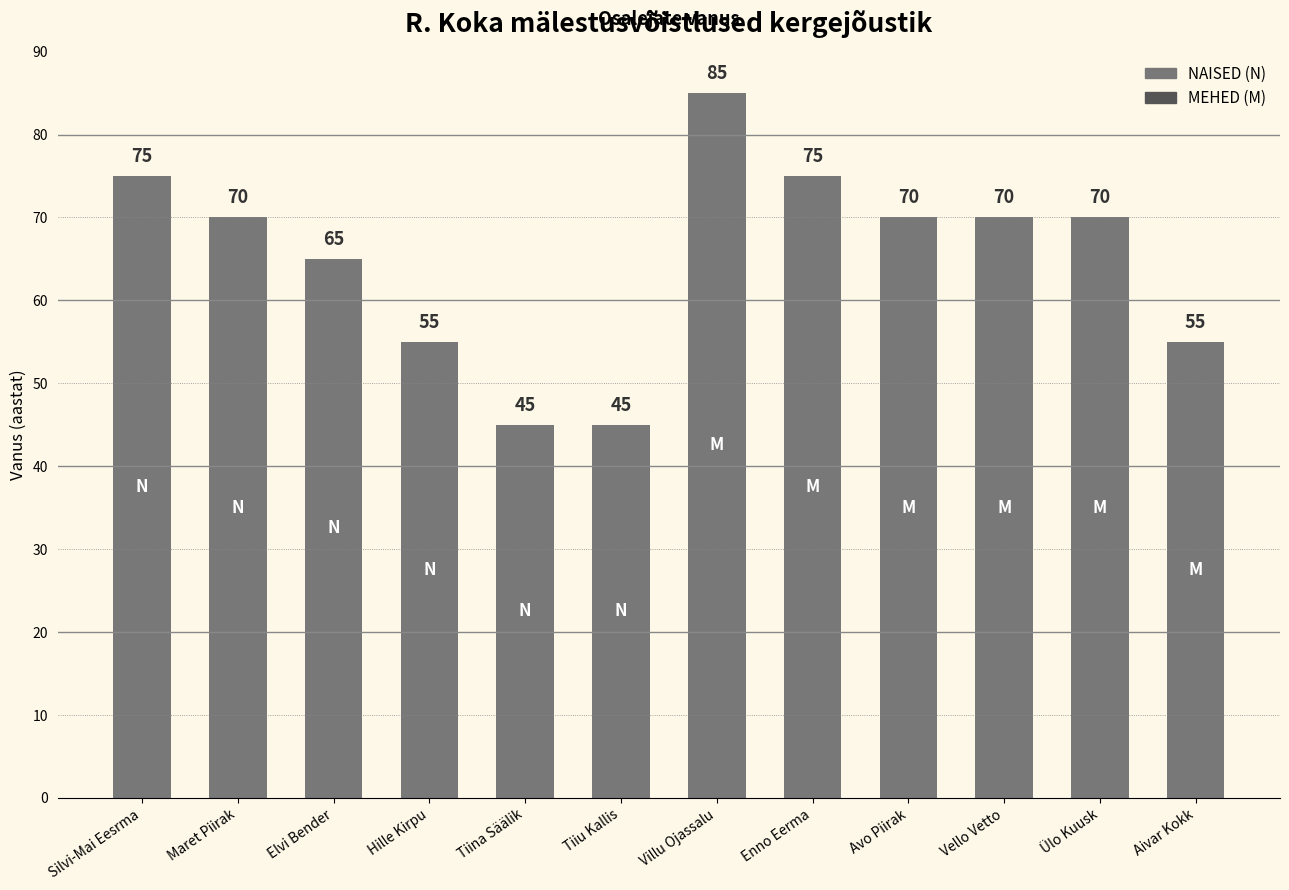

What is the label of the 11th bar from the left?

Ülo Kuusk